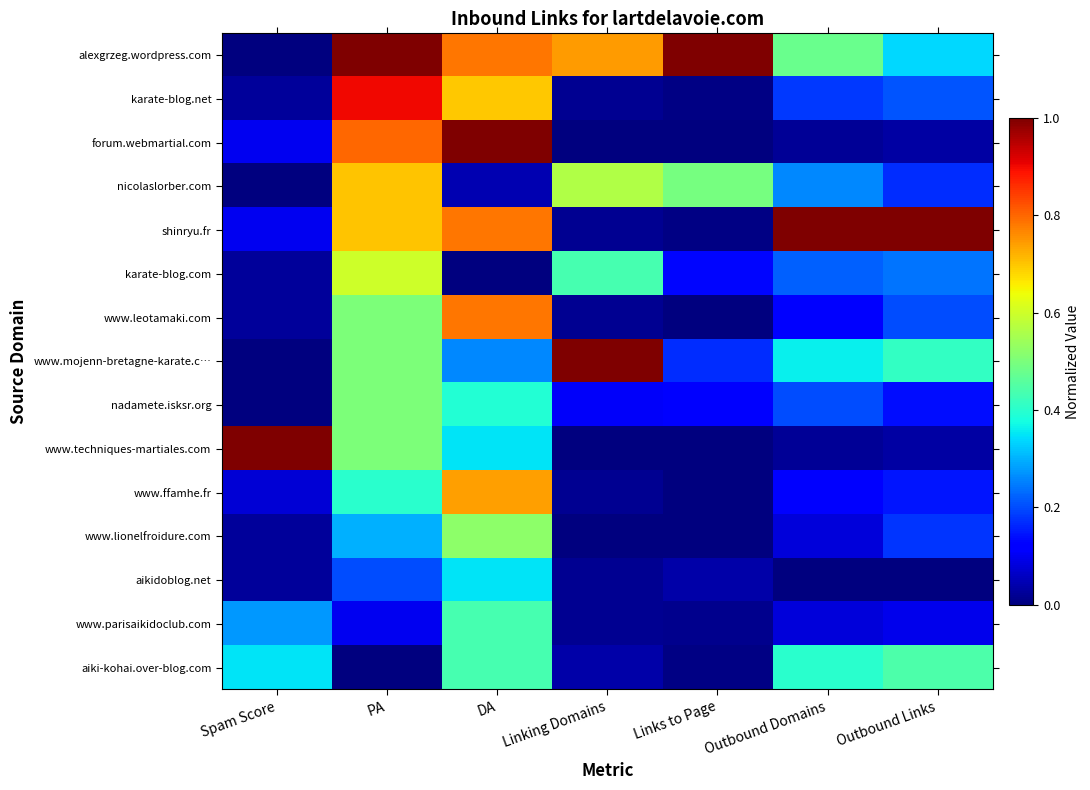

What is the total value across all series at Linking Domains?

3.0